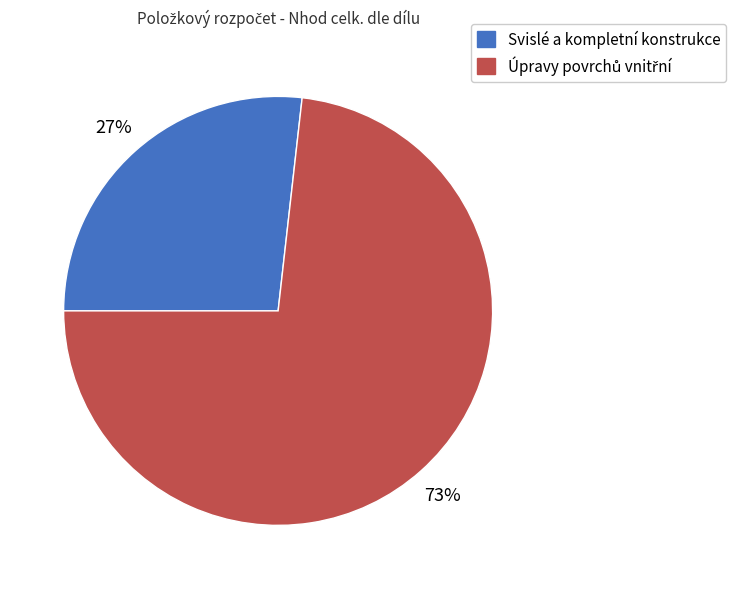

To the nearest percent, what is the difference between the largest and smallest slice percentages?

46%